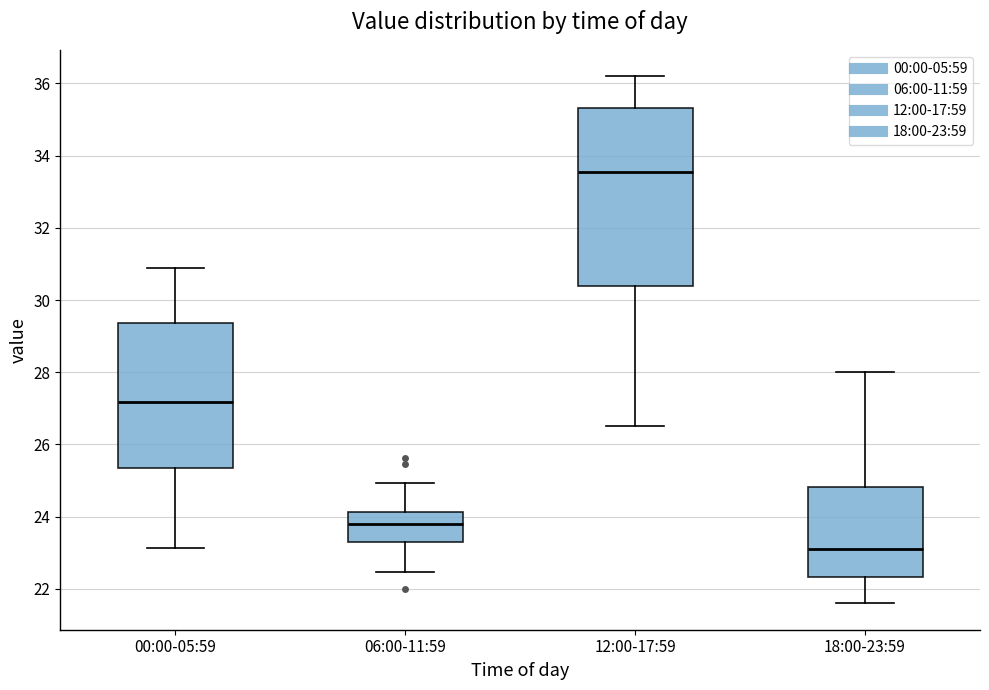

Where is the lower edge of the box for 06:00-11:59 on the y-axis? The values are not printed on the chart, so give them approximately, as read against the axis.

23.4